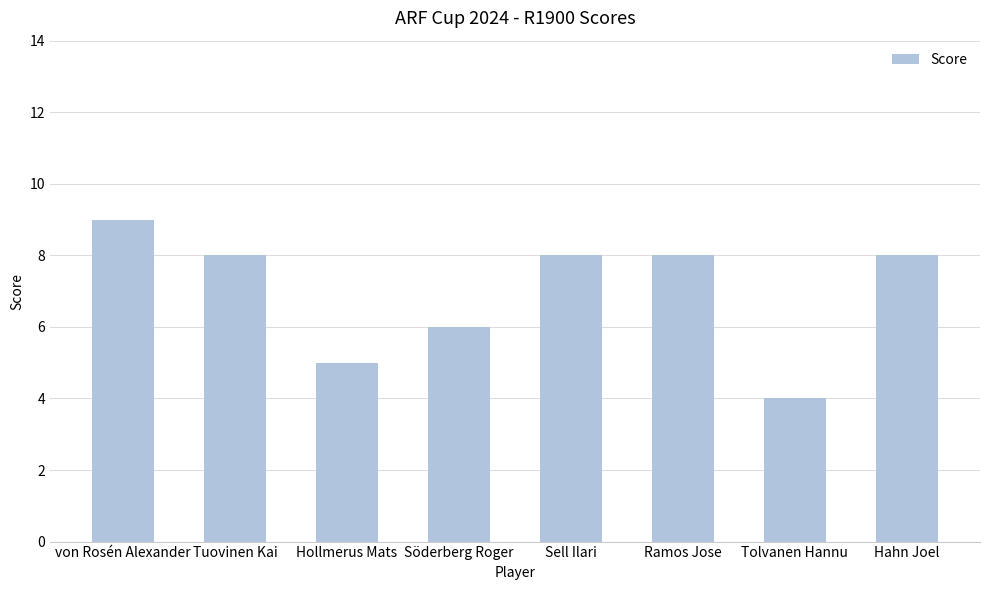

At which label is the value closest to 6?

Söderberg Roger